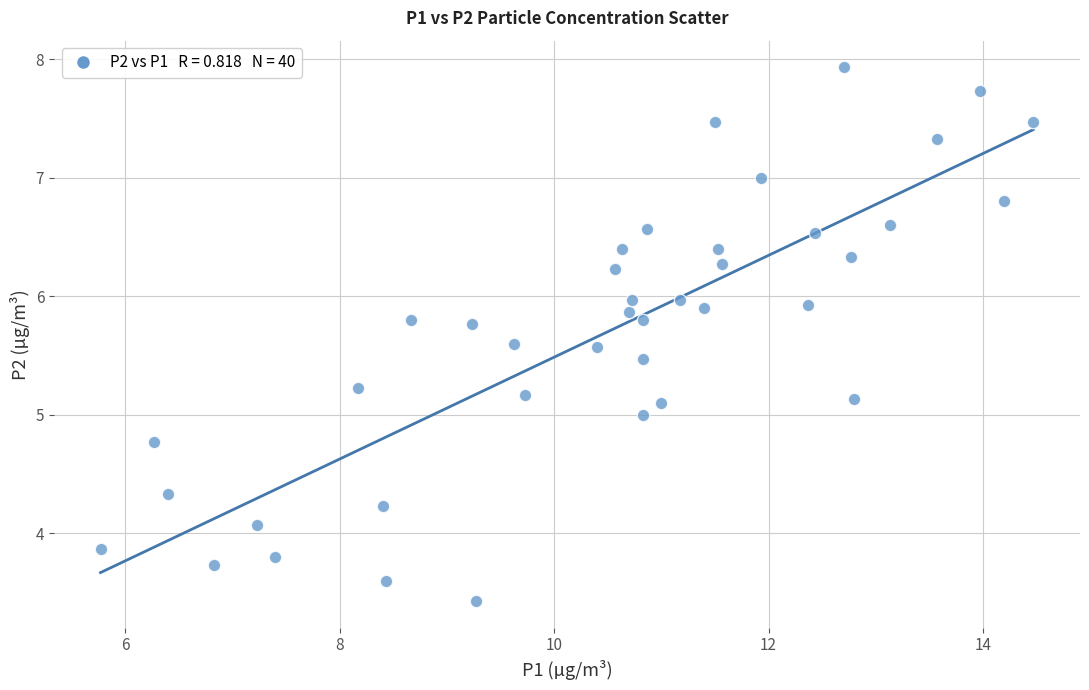

What is the range of Y values (max minus min)?

4.5